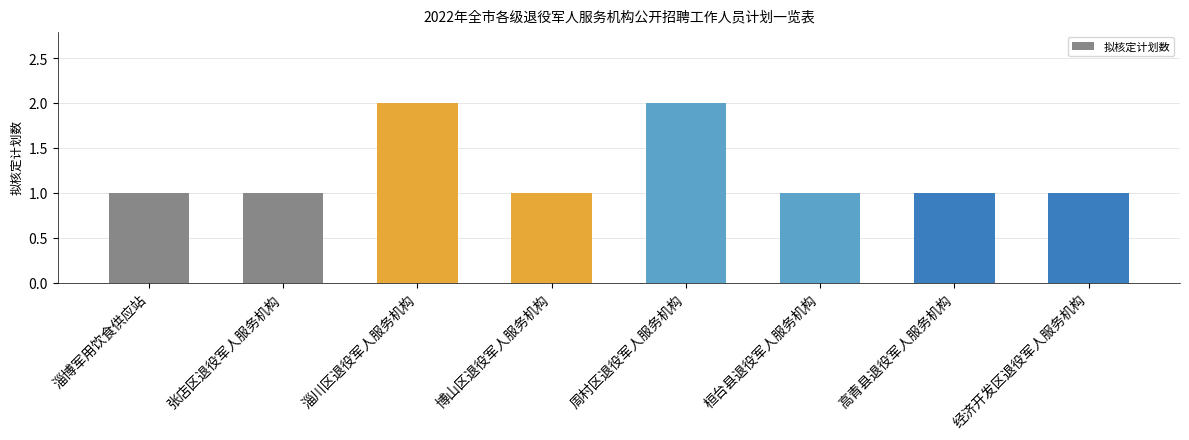

What is the ratio of the value at 博山区退役军人服务机构 to the value at 经济开发区退役军人服务机构?

1.0